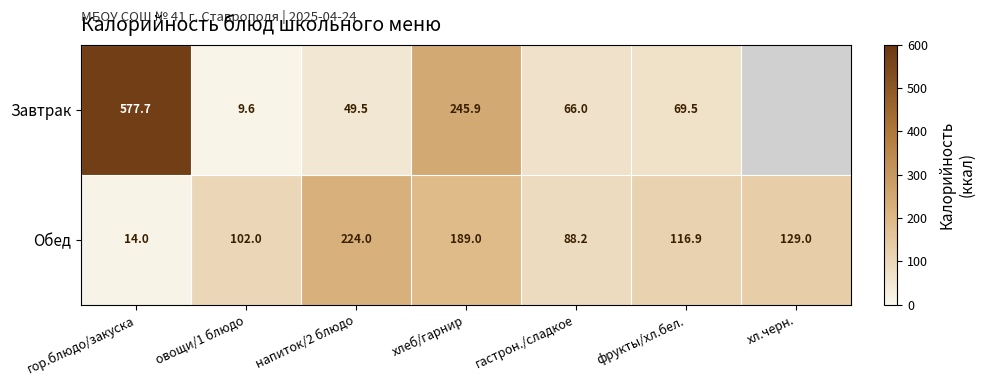

Which series changed the most between овощи/1 блюдо and гастрон./сладкое?

Завтрак